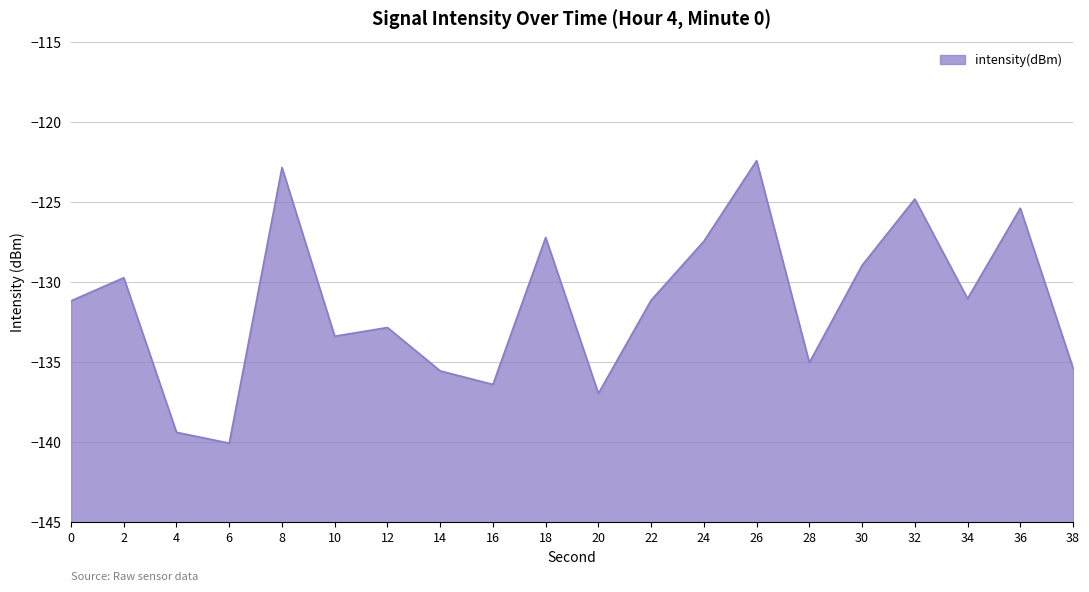

Reading left to right, list all the values displayed in this chart.

0=-131.1	2=-129.7	4=-139.4	6=-140.0	8=-122.8	10=-133.4	12=-132.8	14=-135.5	16=-136.4	18=-127.2	20=-136.9	22=-131.1	24=-127.4	26=-122.4	28=-135.0	30=-128.9	32=-124.8	34=-131.0	36=-125.4	38=-135.3